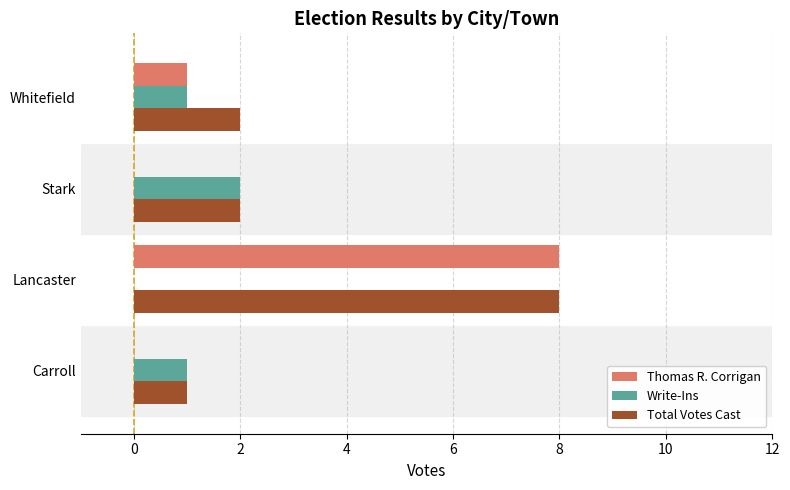

At which label does Total Votes Cast reach its peak?

Lancaster